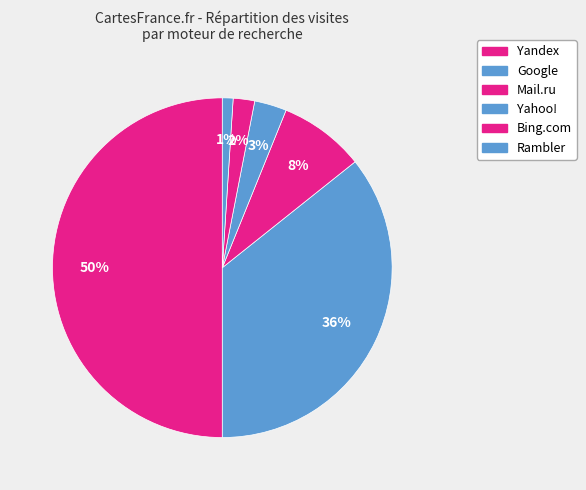

Count the number of slices in the pie.

6